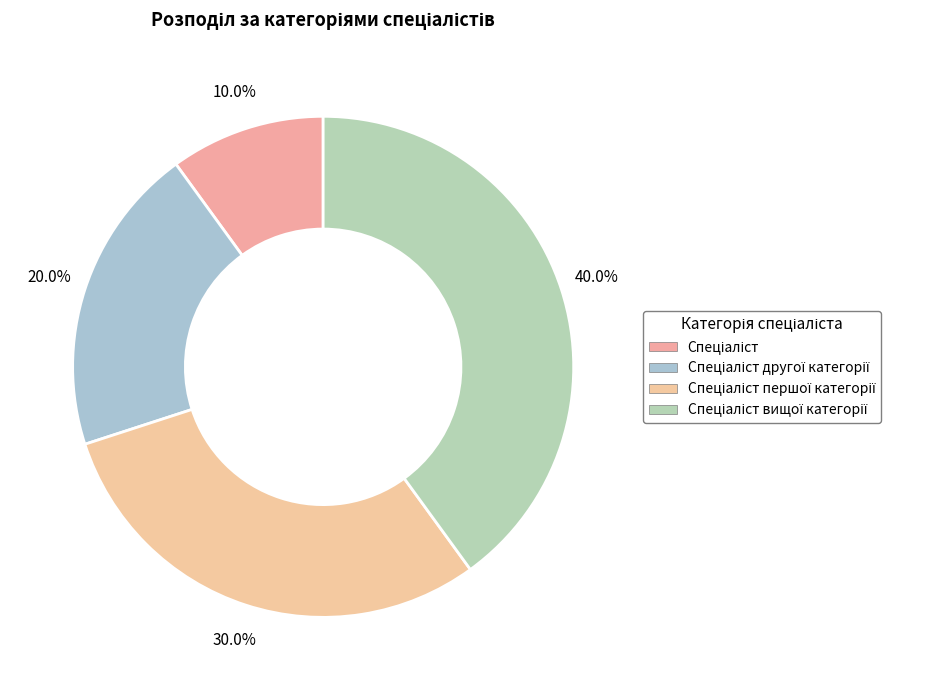

Count the number of slices in the pie.

4